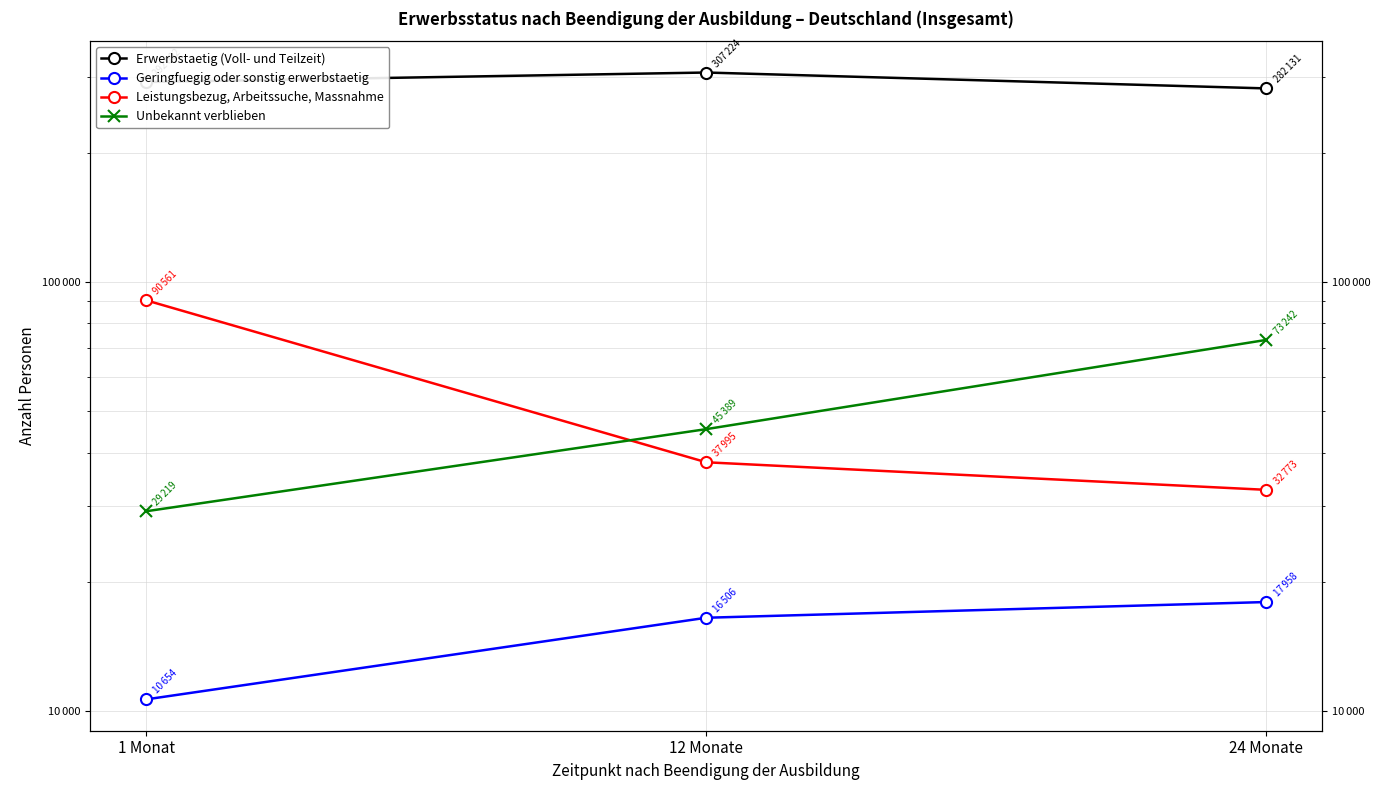

How many values in the Geringfuegig oder sonstig erwerbstaetig series exceed 16506?

1